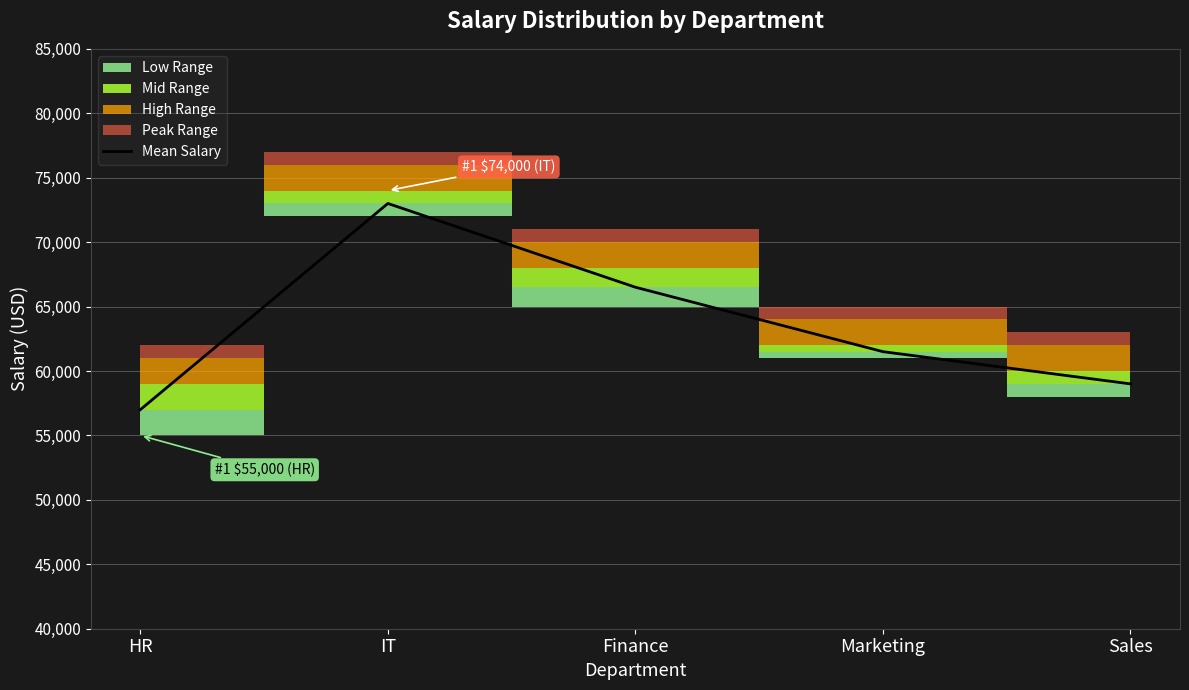

True or false: there are more than 0 points higher than both neighbors.

True